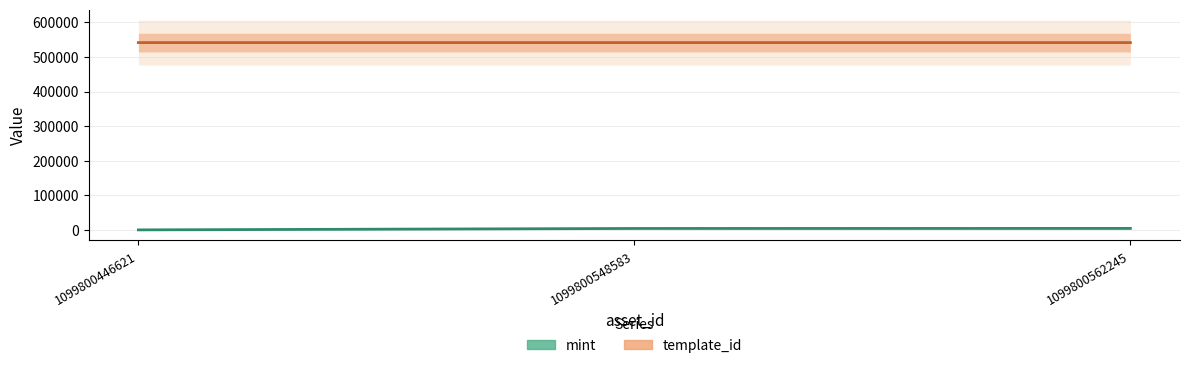

The value of template_id at 1099800562245 is 541468. True or false?

True